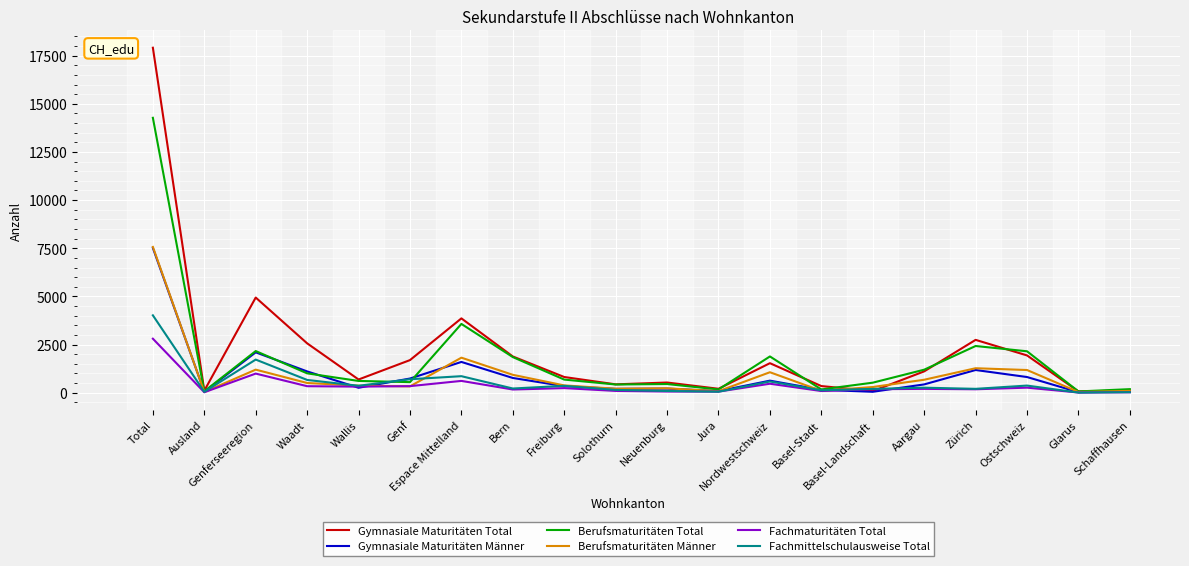

What is the sum of the Gymnasiale Maturitäten Total values at Freiburg and Aargau?

1921